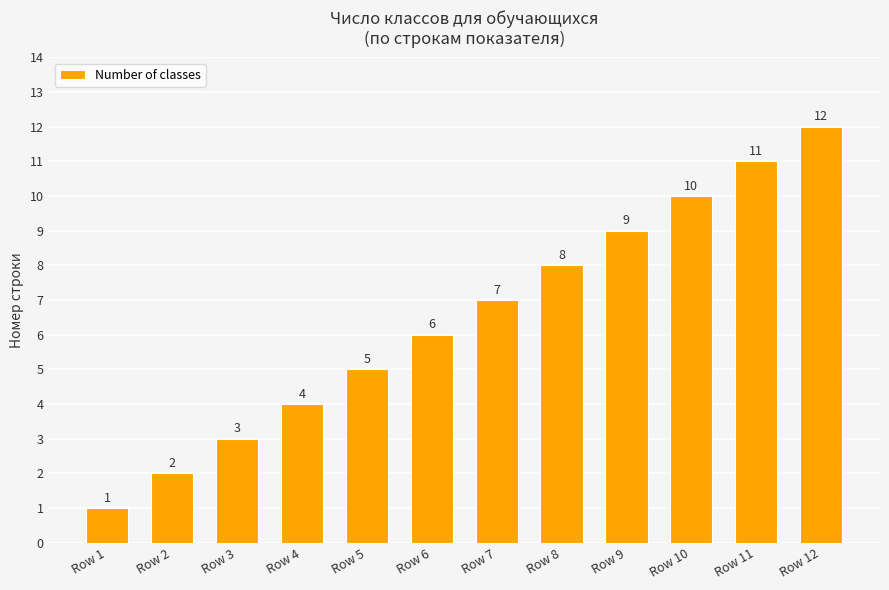

How many series are shown in this chart?

1